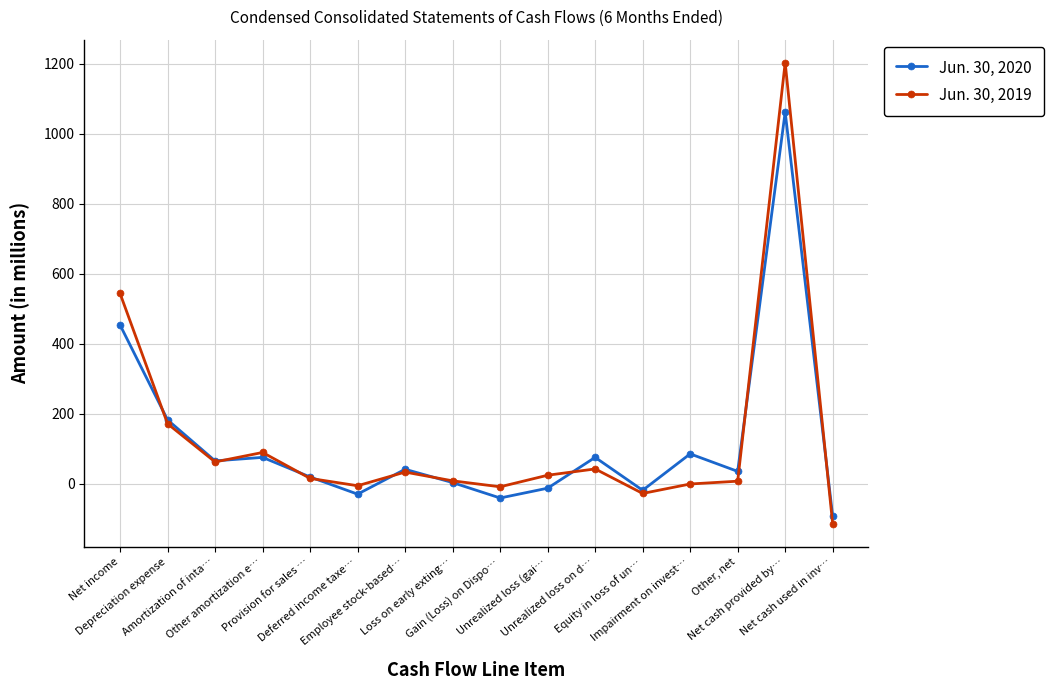

Which label corresponds to the largest value in the chart?

Net cash provided by…